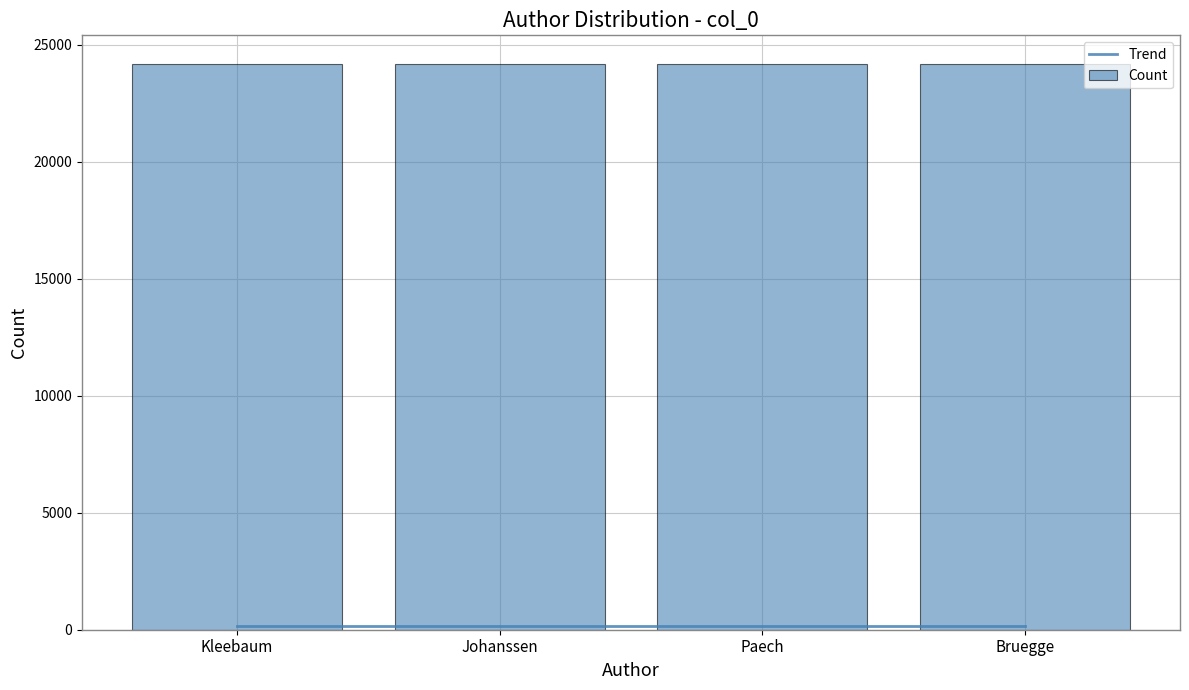

The value of Count at Johanssen is 7532.0. True or false?

False